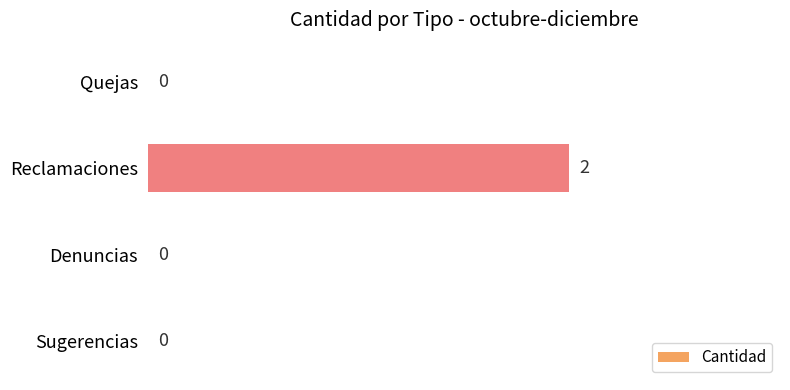

Which label corresponds to the largest value in the chart?

Reclamaciones